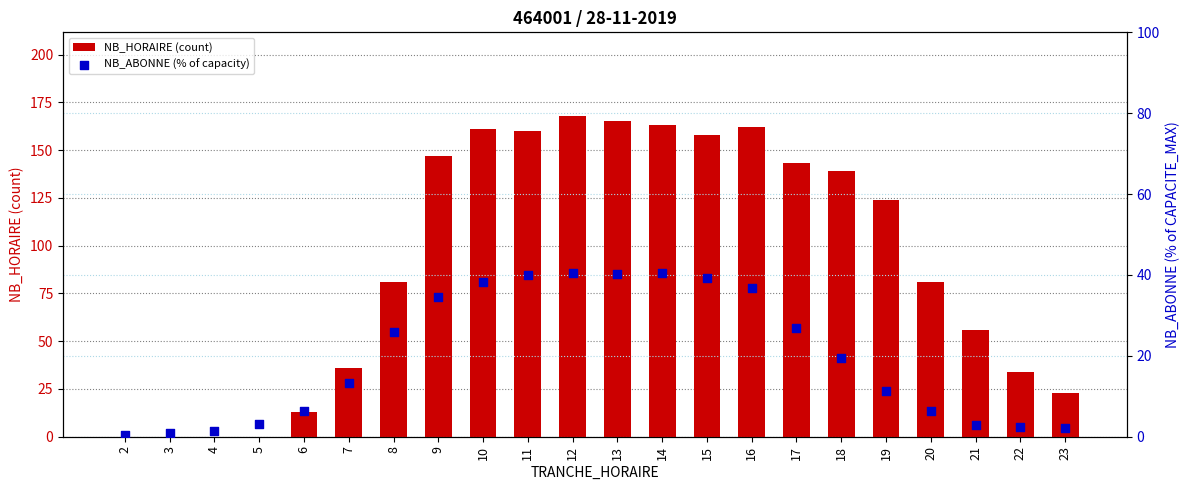

Which series has the largest total across all categories?

NB_HORAIRE (count)